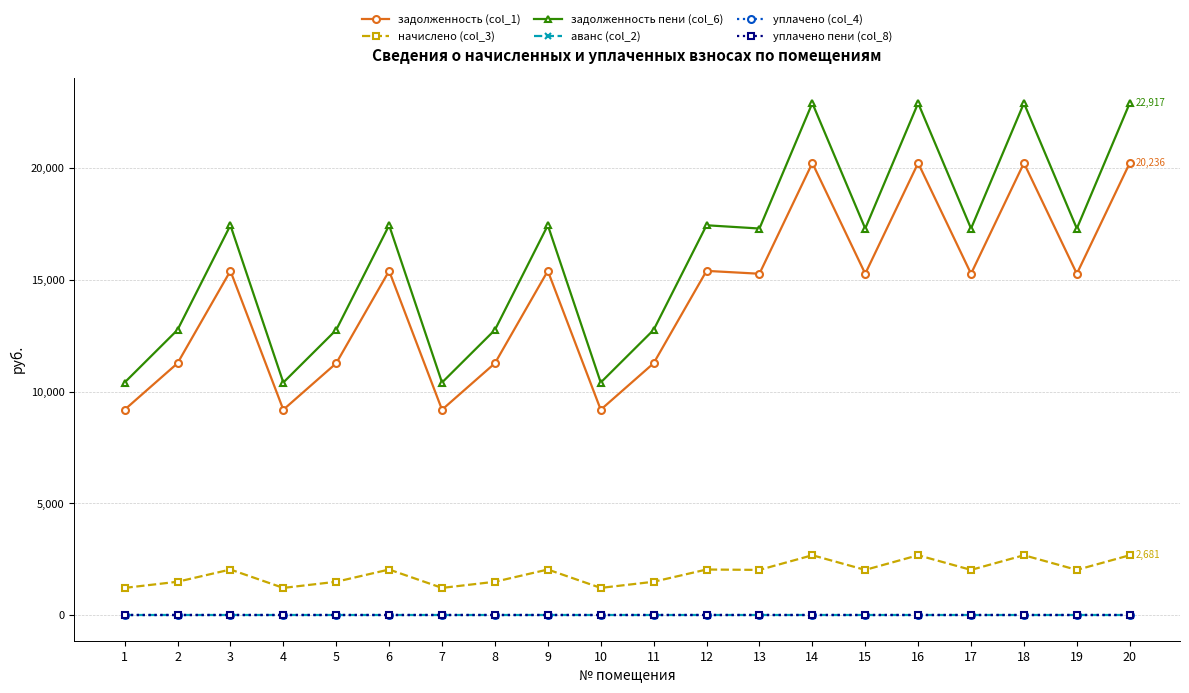

Which series has the largest range (max minus min)?

задолженность пени (col_6)